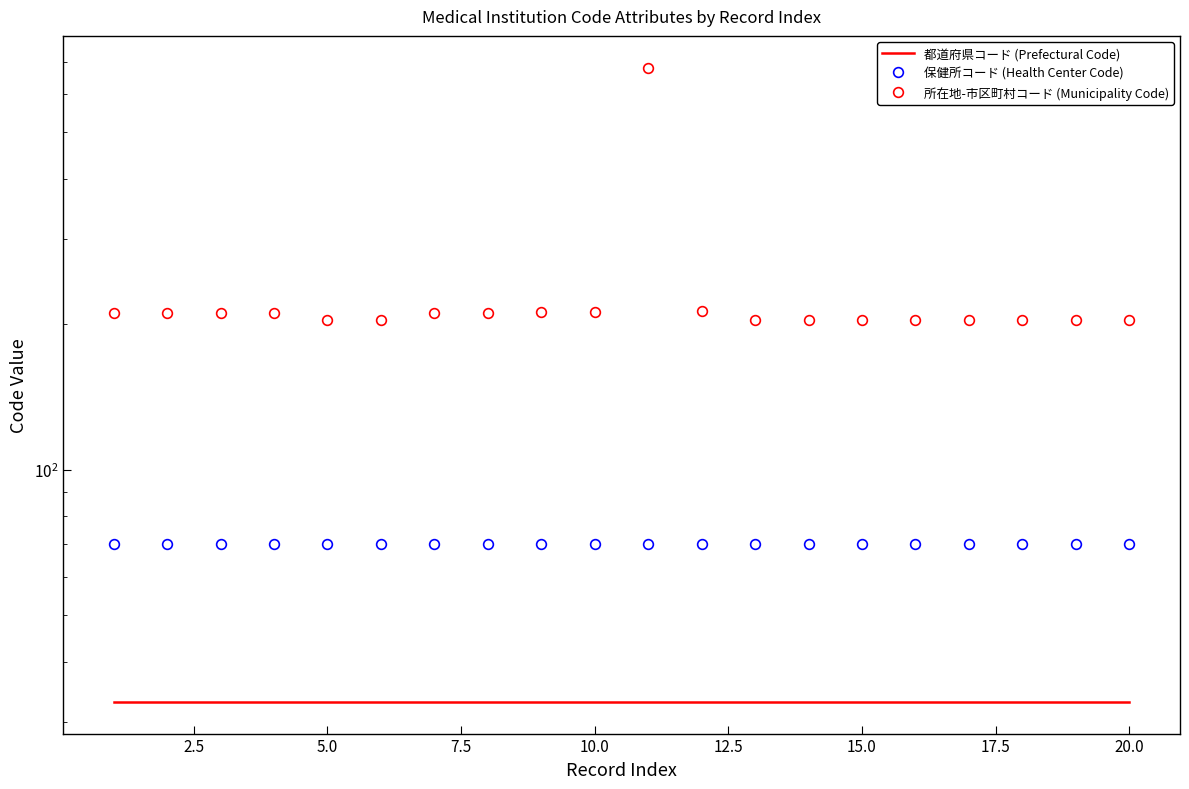

Which series has the widest spread of values?

所在地-市区町村コード (Municipality Code)